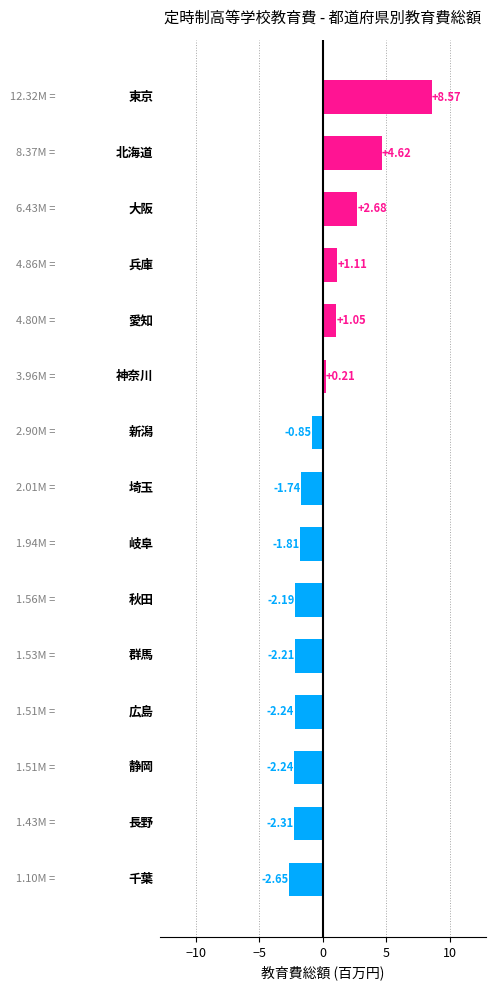

How many values exceed -1?

7